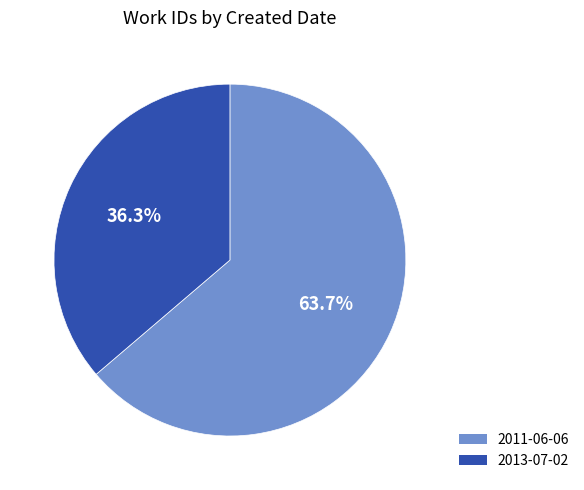

To the nearest percent, what percentage of the pie is 2013-07-02?

36%